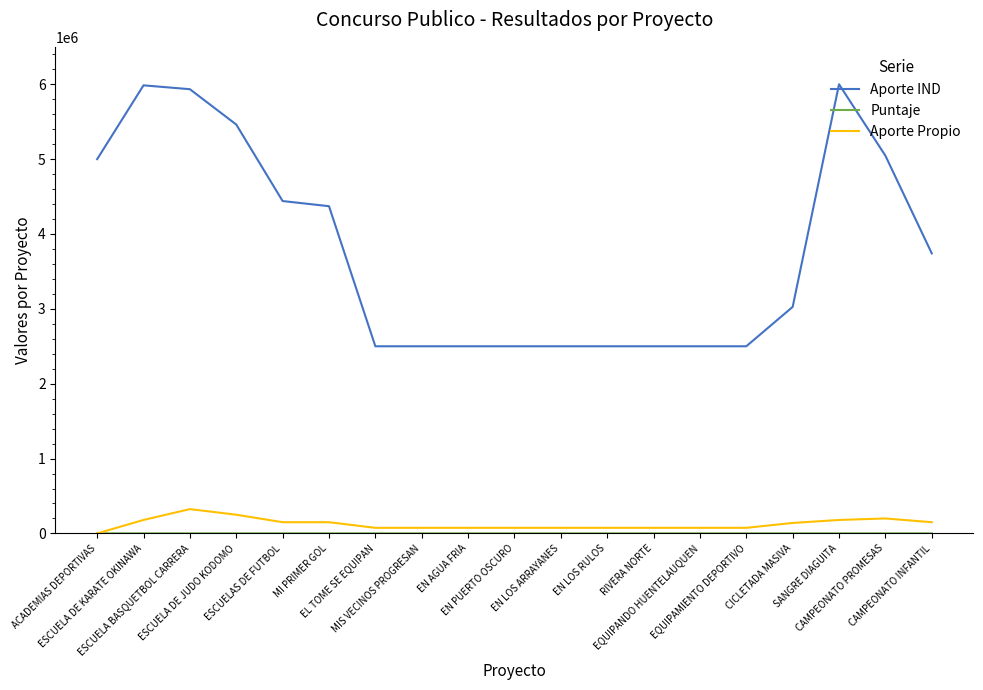

What is the difference between the highest and lowest values at MIS VECINOS PROGRESAN?

2499184